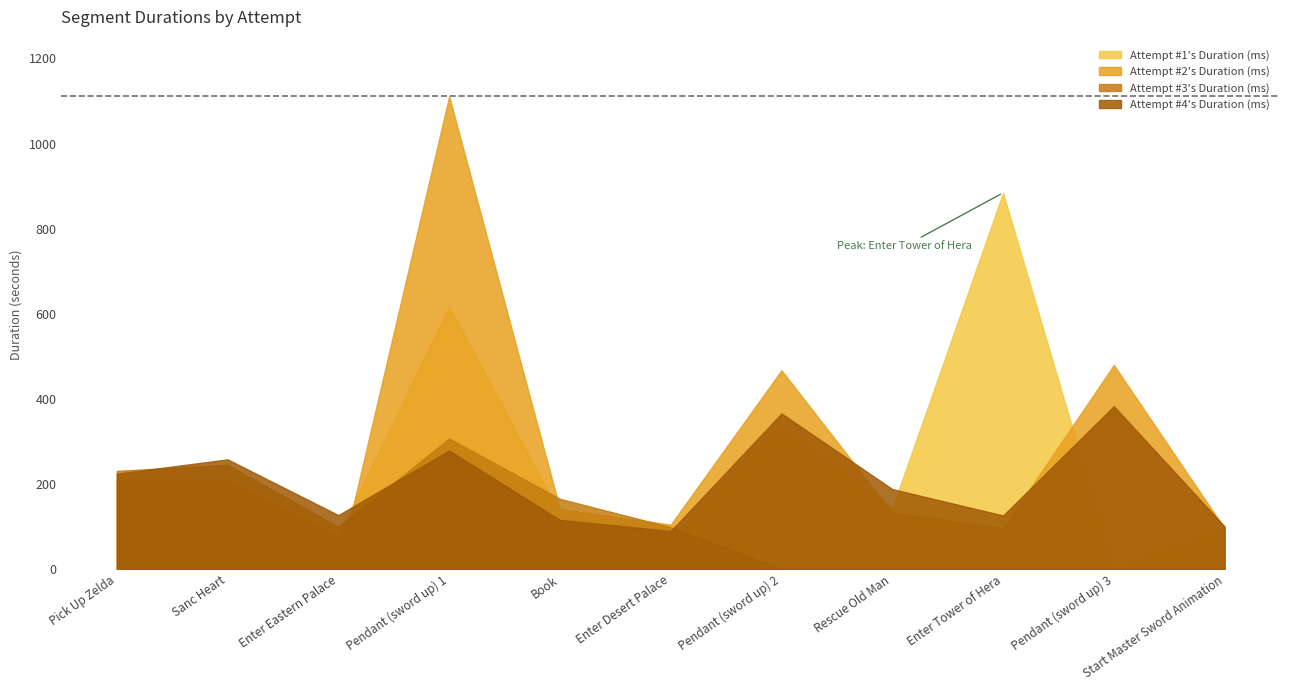

Is it true that Attempt #3's Duration (ms) equals 175639 at Start Master Sword Animation?

False